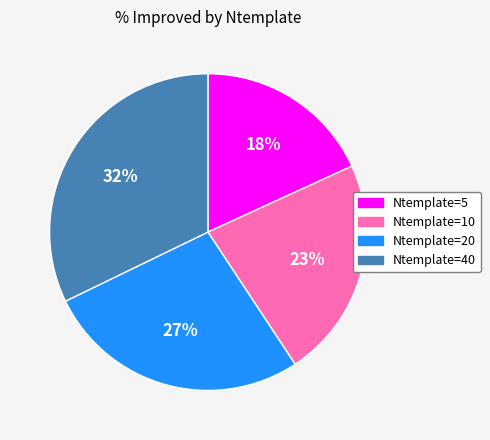

To the nearest percent, what percentage of the pie is Ntemplate=40?

32%